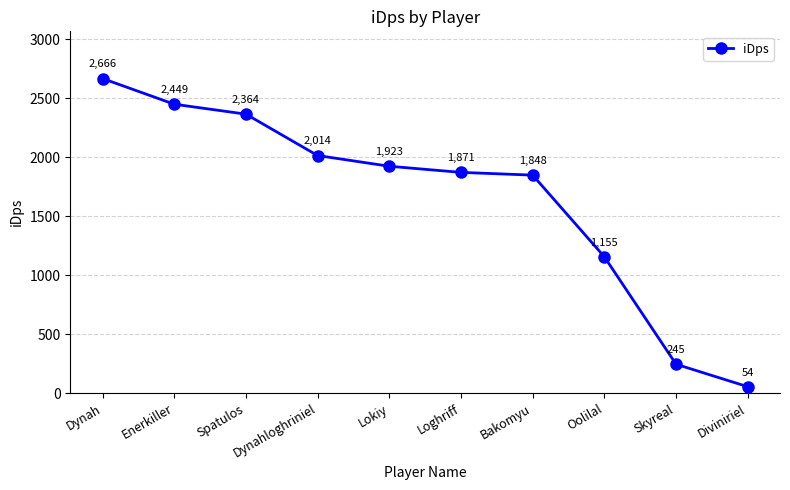

List the labels in order of value, smallest first.

Diviniriel, Skyreal, Oolilal, Bakomyu, Loghriff, Lokiy, Dynahloghriniel, Spatulos, Enerkiller, Dynah